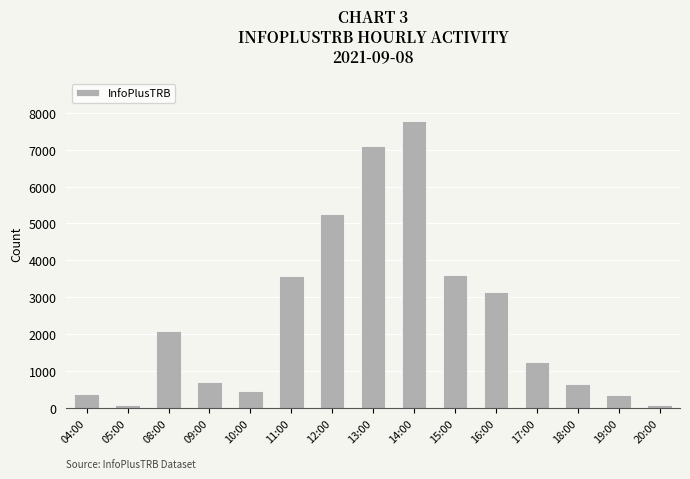

At which label is the value closest to 3918?

15:00